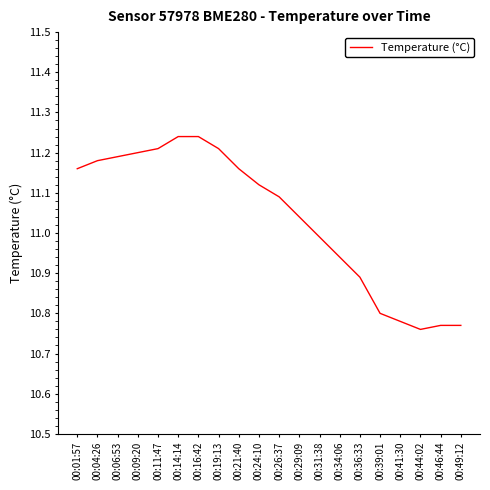

Is it true that the value at 00:19:13 is 11.2?

True